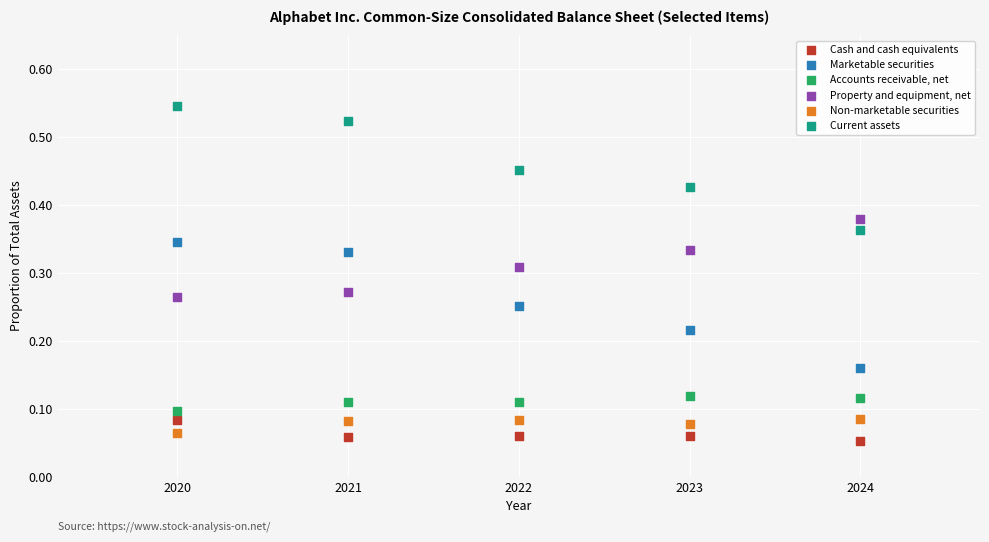

What are all the series names shown in the legend?

Cash and cash equivalents, Marketable securities, Accounts receivable, net, Property and equipment, net, Non-marketable securities, Current assets